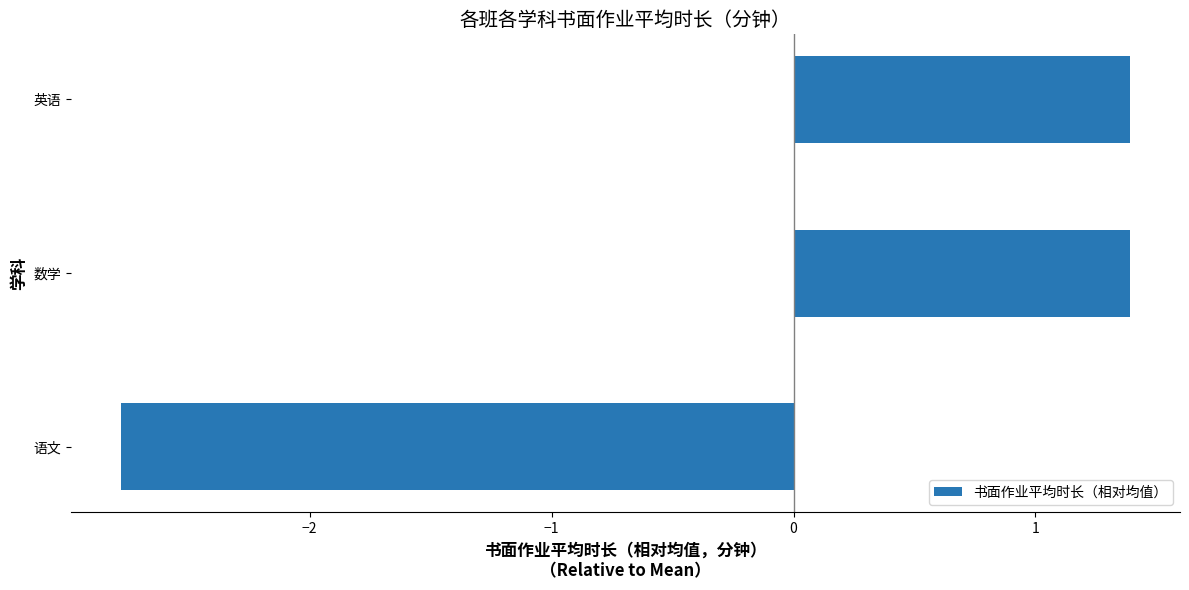

Reading bottom to top, transcribe all the data shown in this chart.

-2.8	1.4	1.4